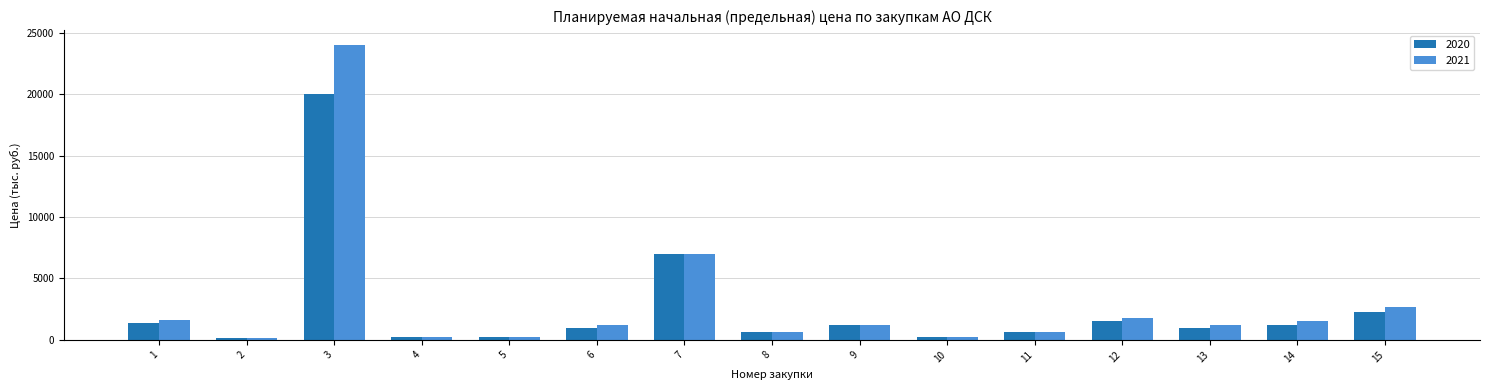

What is the value of the 2021 bar at the 7th from the left?

6989.5